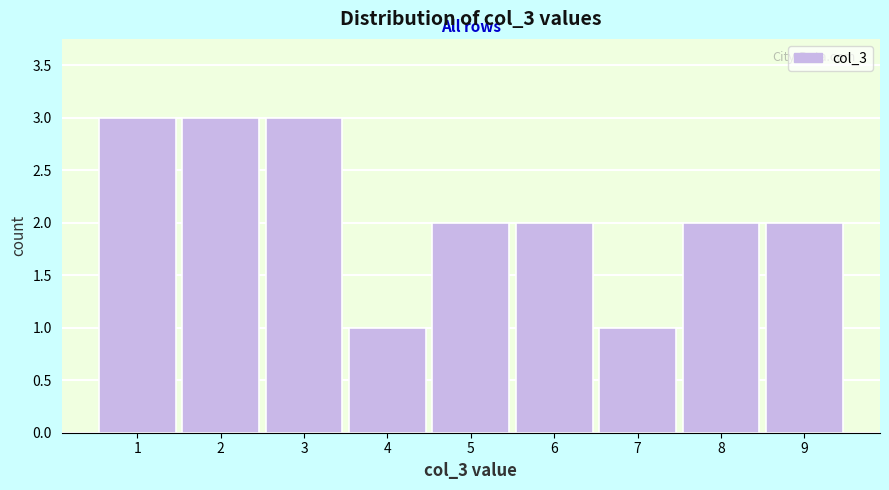

Reading left to right, transcribe all the data shown in this chart.

3	3	3	1	2	2	1	2	2